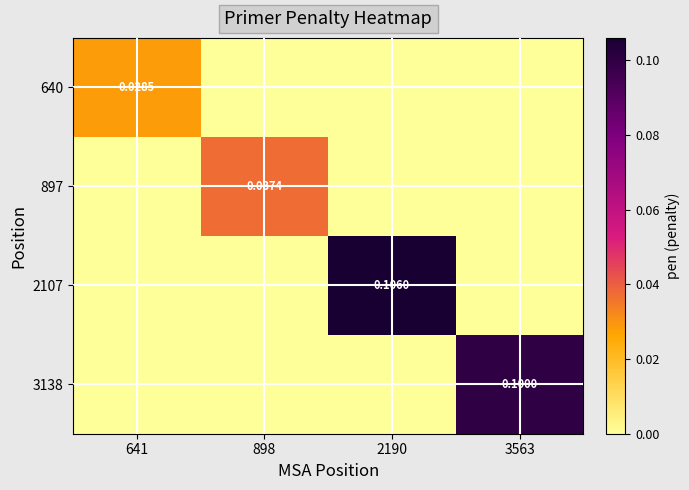

How many values in 640 are above zero?

1